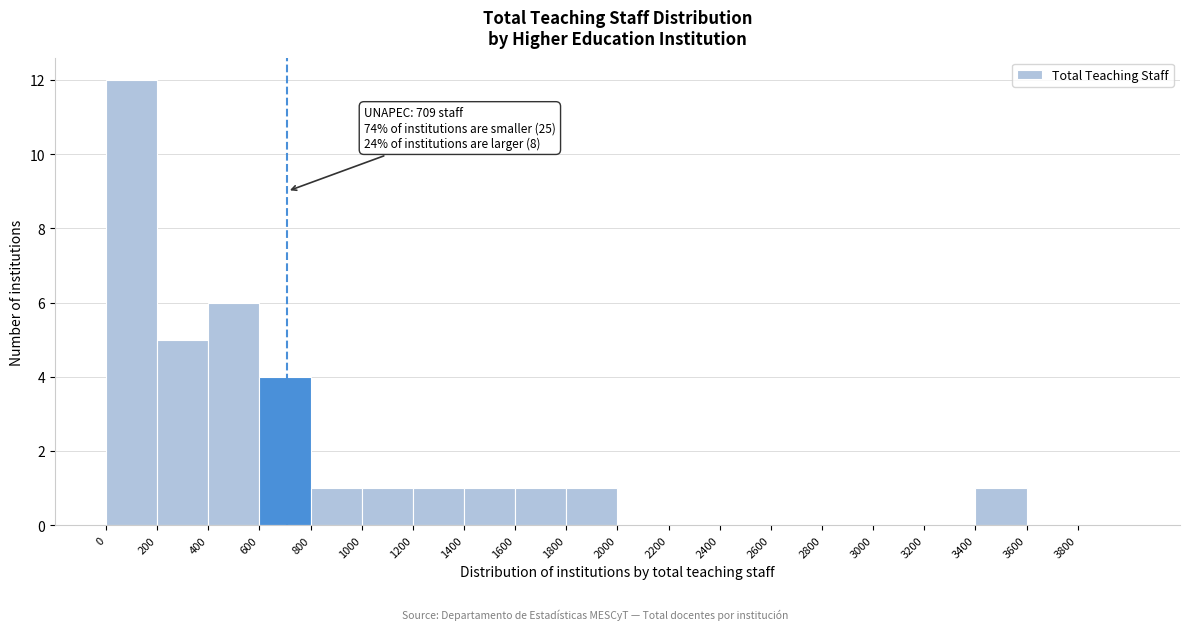

Over which range of the x-axis is the bar tallest?

0 to 200